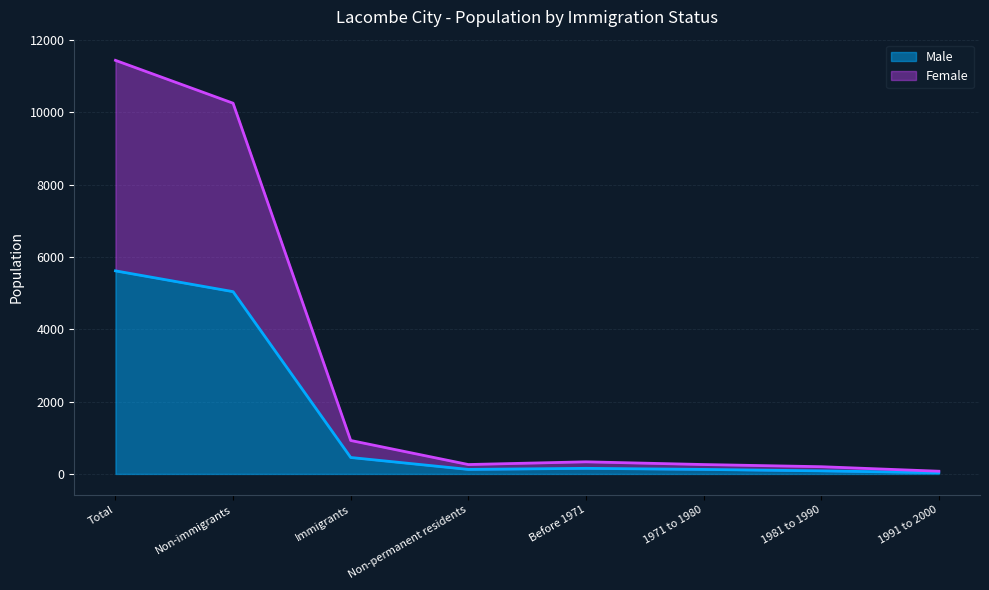

What is the label of the 8th point from the right?

Total